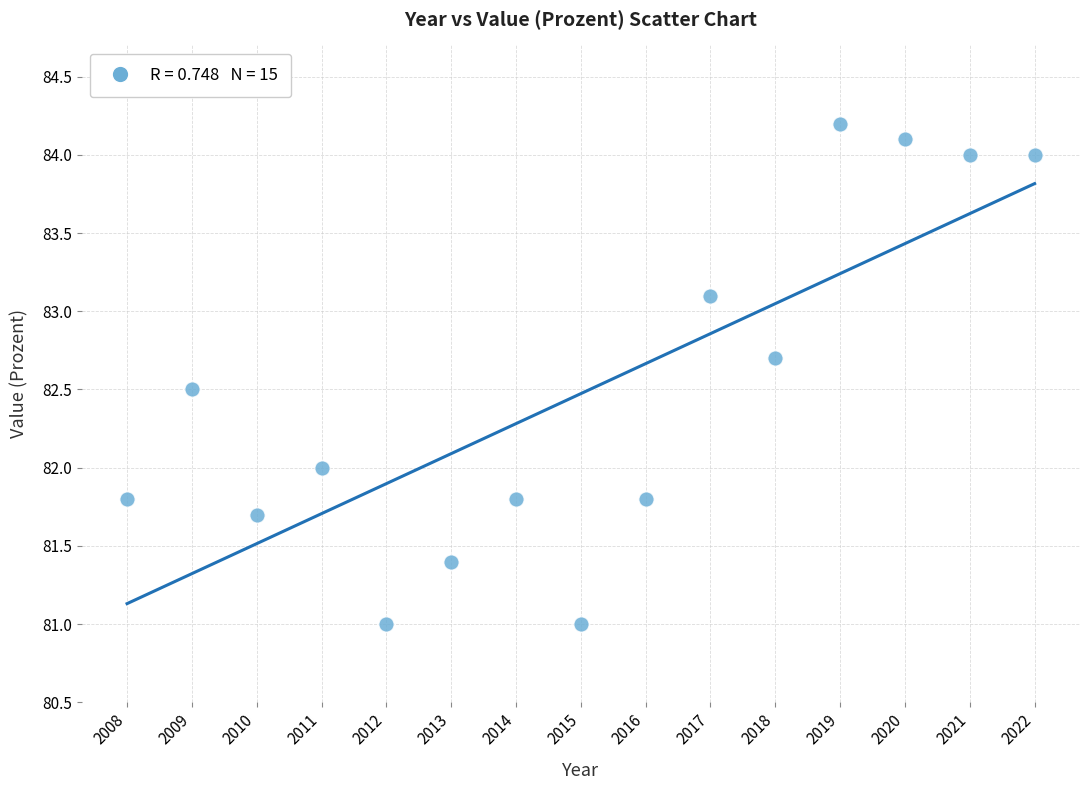

What is the range of Y values (max minus min)?

3.2